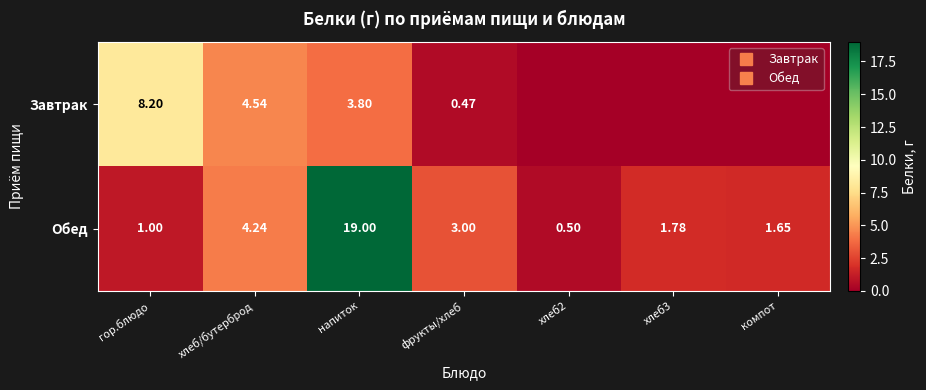

The Завтрак series shows 1.8 at напиток. True or false?

False